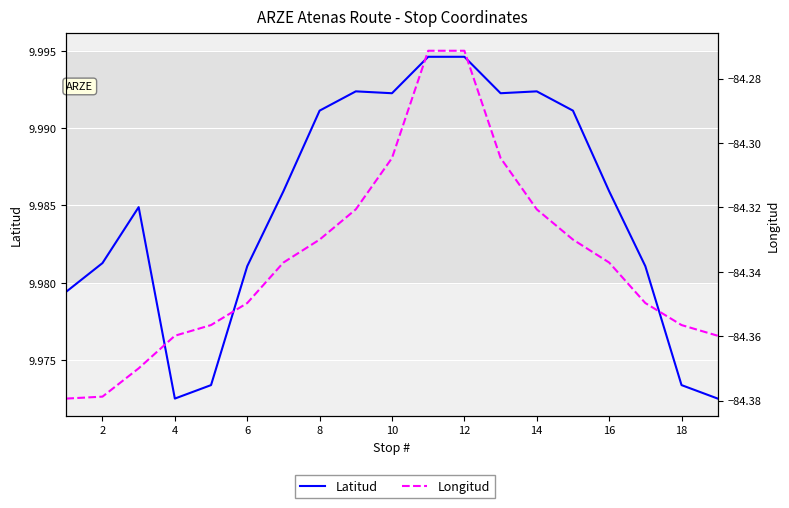

What is the sum of the Latitud values at 10 and 16?

20.0